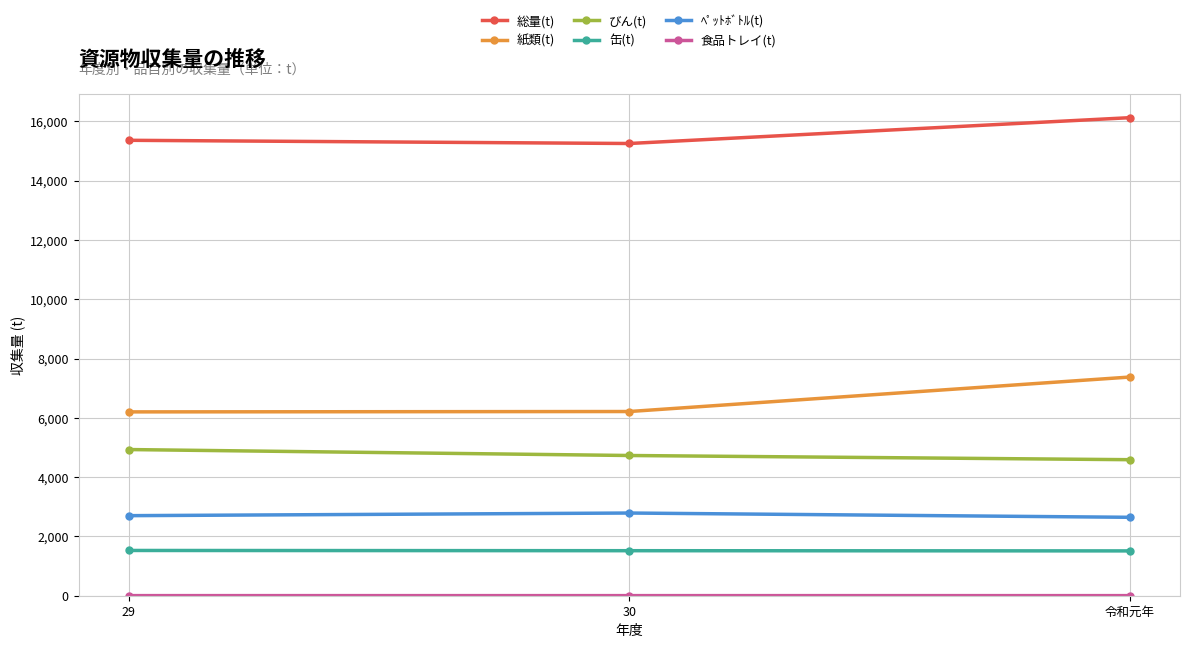

True or false: 総量(t) has a value of 16126.2 at 令和元年.

True